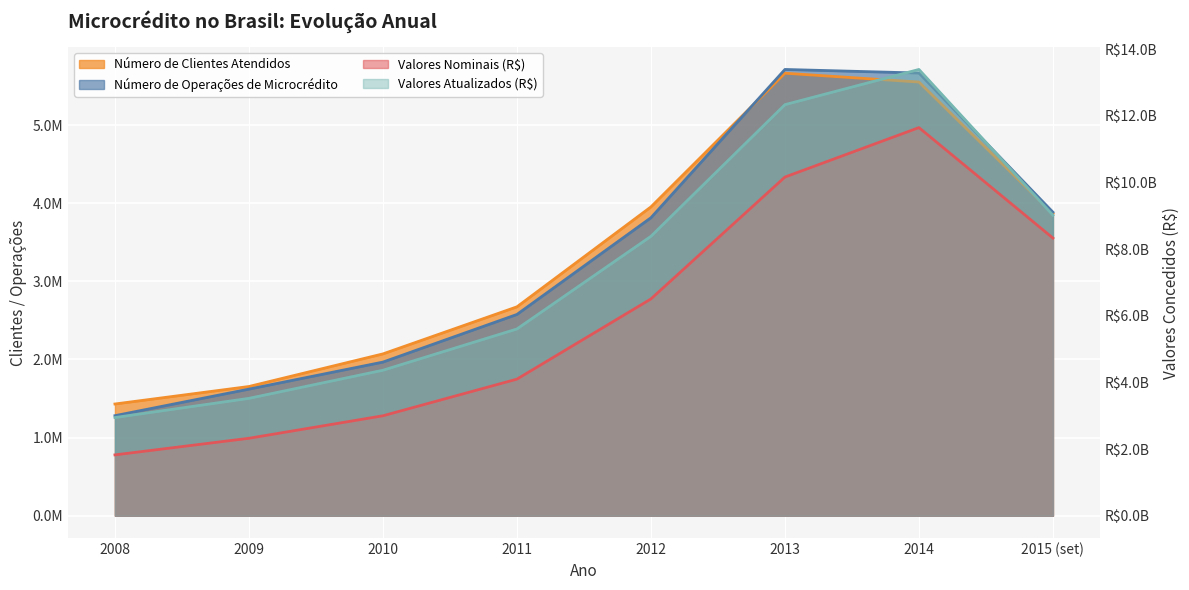

What is the sum of the Número de Clientes Atendidos values at 2008 and 2015 (set)?

5297947.0